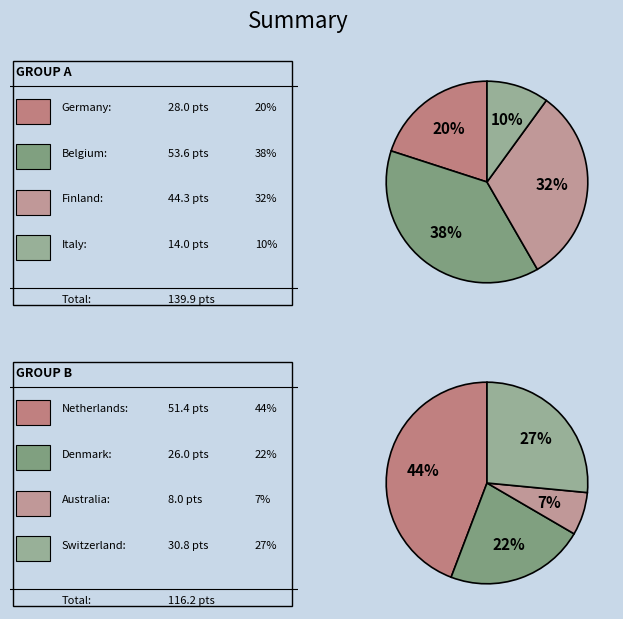

To the nearest percent, what is the difference between the largest and smallest slice percentages?

37%